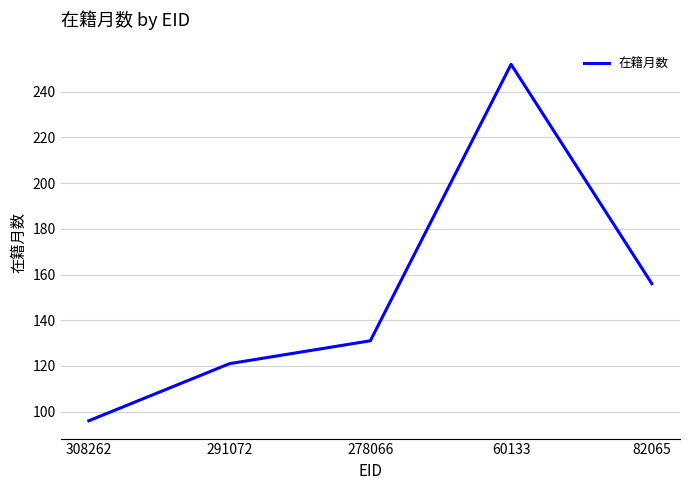

Is it true that the value at 60133 is 252?

True